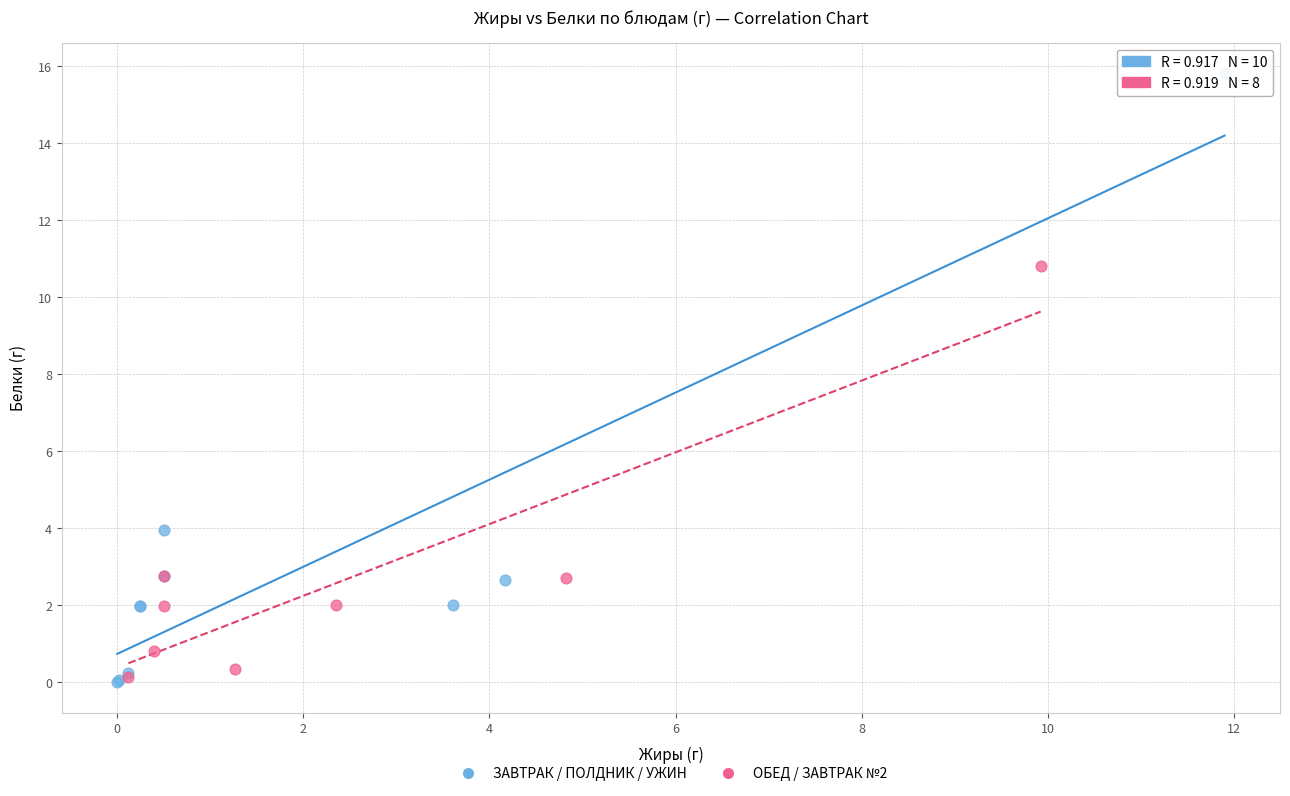

Which series has the largest Y range (max minus min)?

ЗАВТРАК / ПОЛДНИК / УЖИН